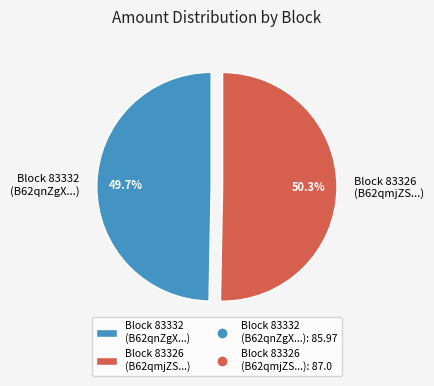

Rank the categories by value from highest to lowest.

Block 83326 (B62qmjZS...), Block 83332 (B62qnZgX...)